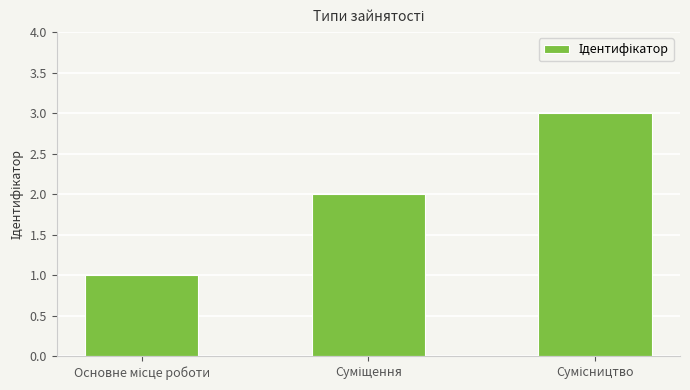

What is the minimum value shown in the chart?

1